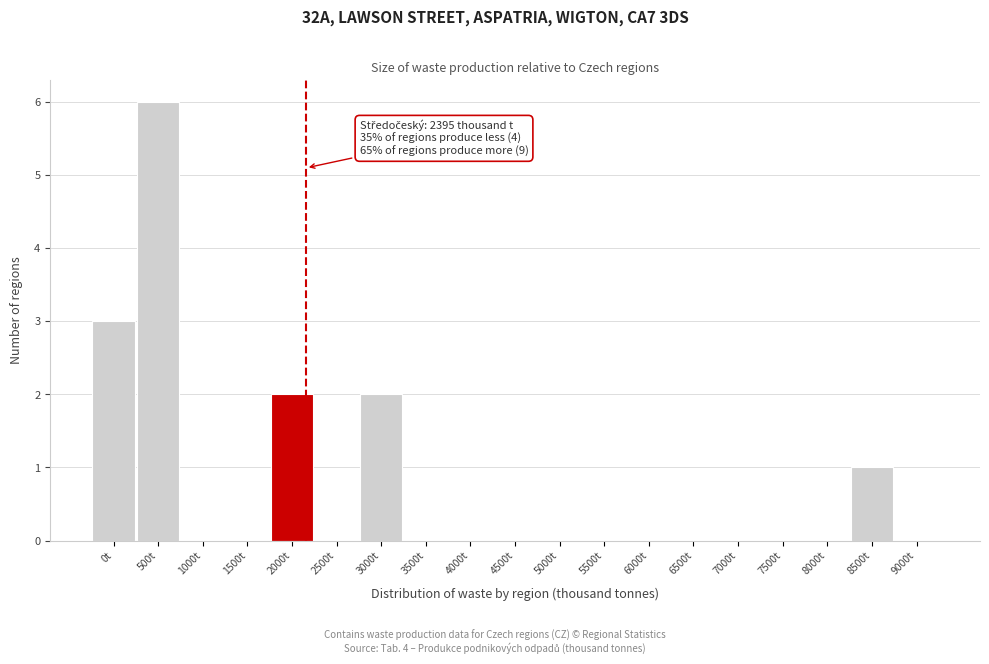

Reading right to left, list all the values displayed in this chart.

9000t=0	8500t=1	8000t=0	7500t=0	7000t=0	6500t=0	6000t=0	5500t=0	5000t=0	4500t=0	4000t=0	3500t=0	3000t=2	2500t=0	2000t=2	1500t=0	1000t=0	500t=6	0t=3